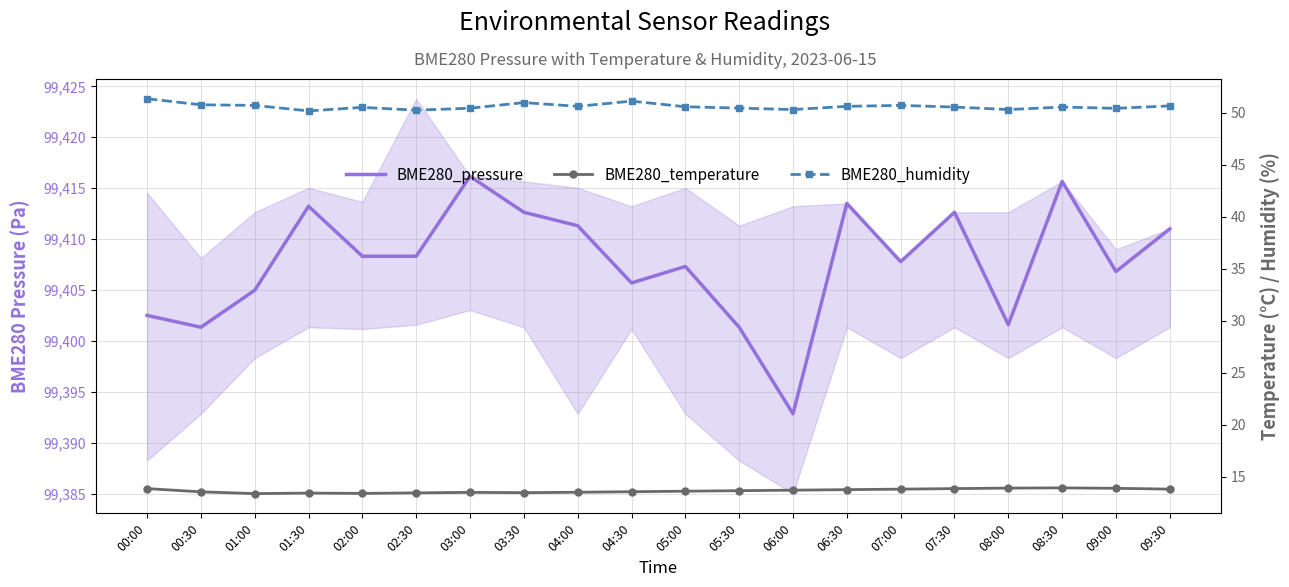

What is the label of the 17th point from the right?

01:30